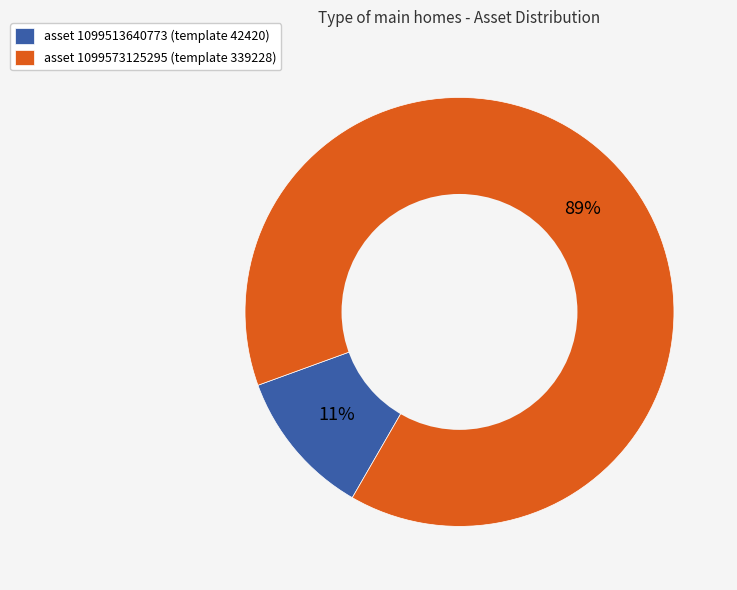

What percentage is the asset 1099573125295 (template 339228) slice, to the nearest percent?

89%